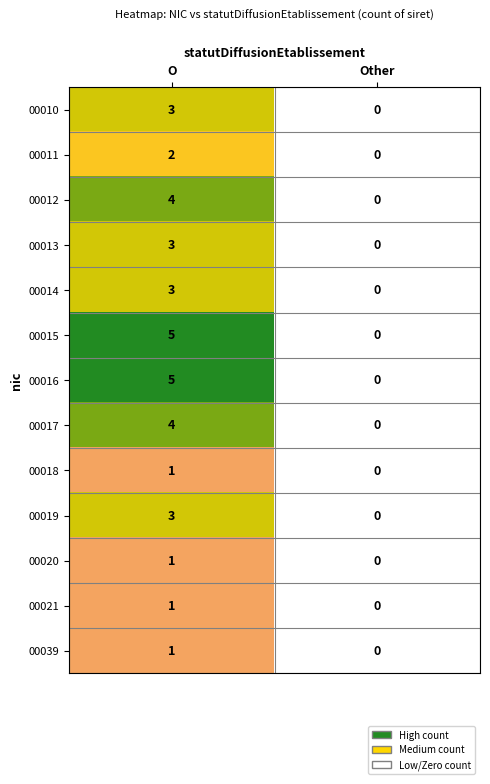

True or false: 00013 has a value of 3 at O.

True